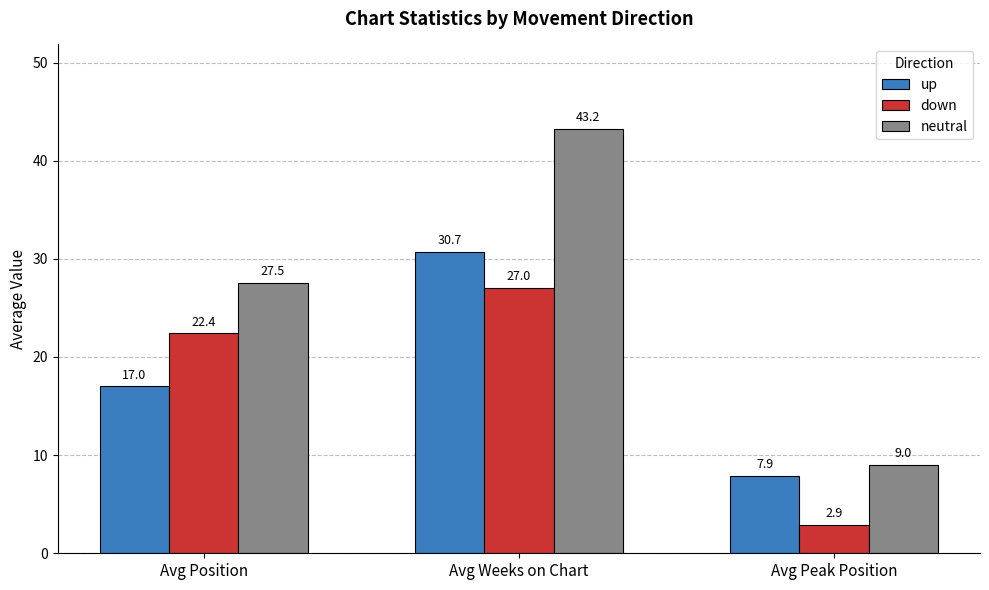

Is it true that neutral equals 27.5 at Avg Position?

True